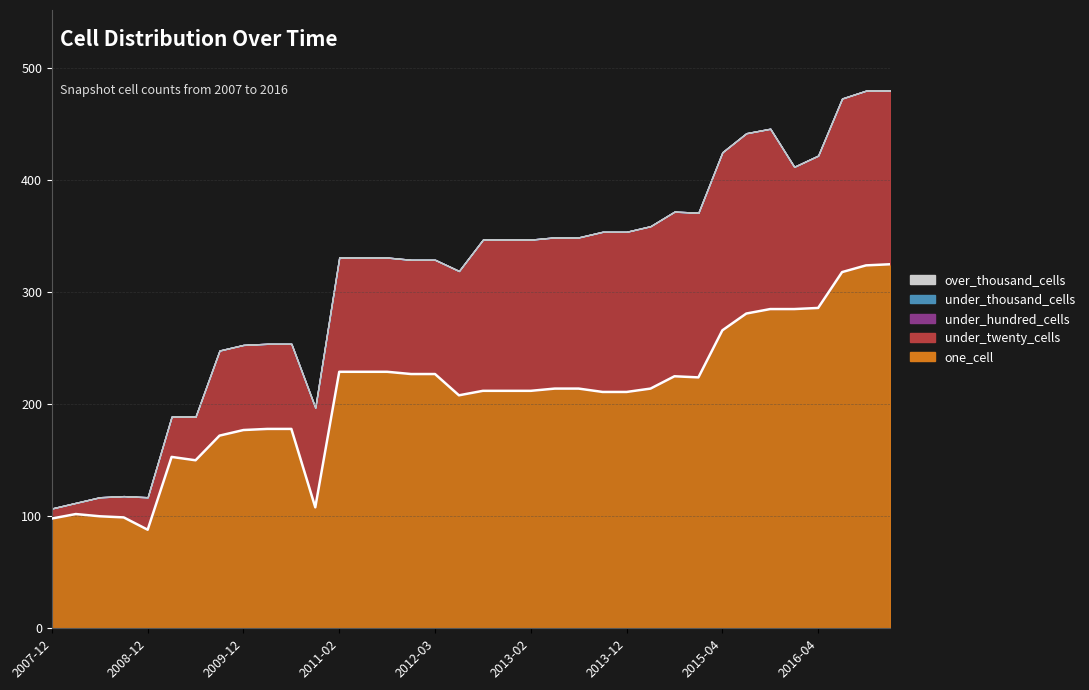

What is the sum of the one_cell values at 2016-01-04 and 2012-01-18?

512